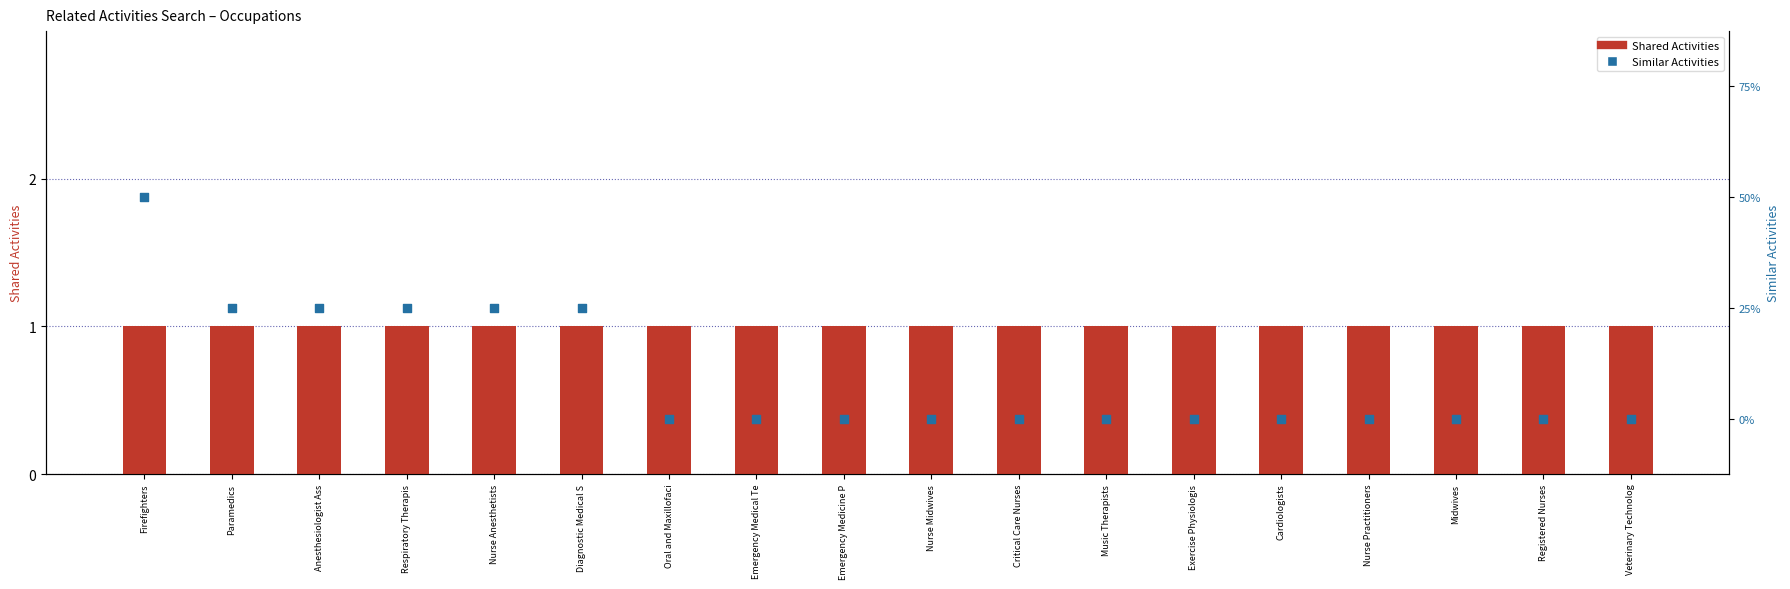

Which series has the largest total across all categories?

Shared Activities